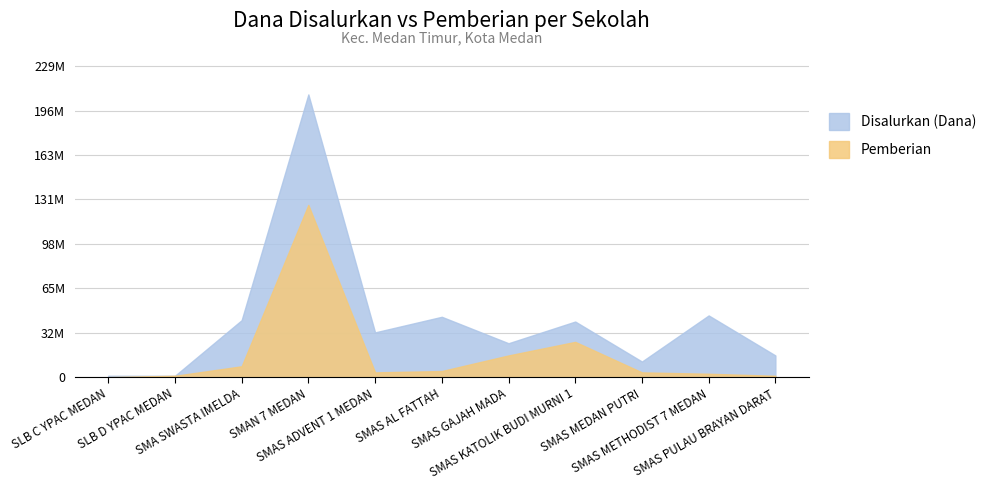

How many data points in Pemberian are above 3500000?

5